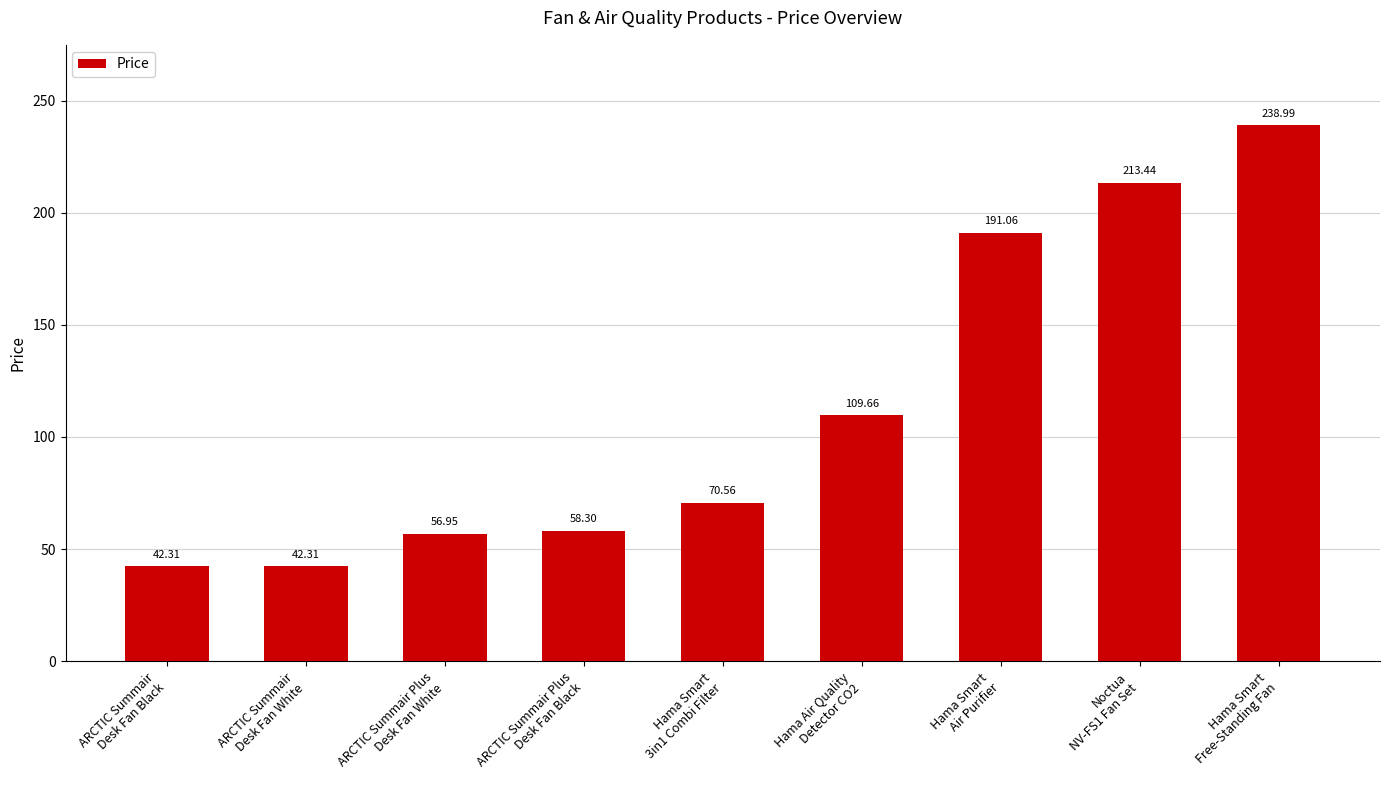

What is the change in value from ARCTIC Summair Plus
Desk Fan Black to Hama Smart
Air Purifier?

+132.8